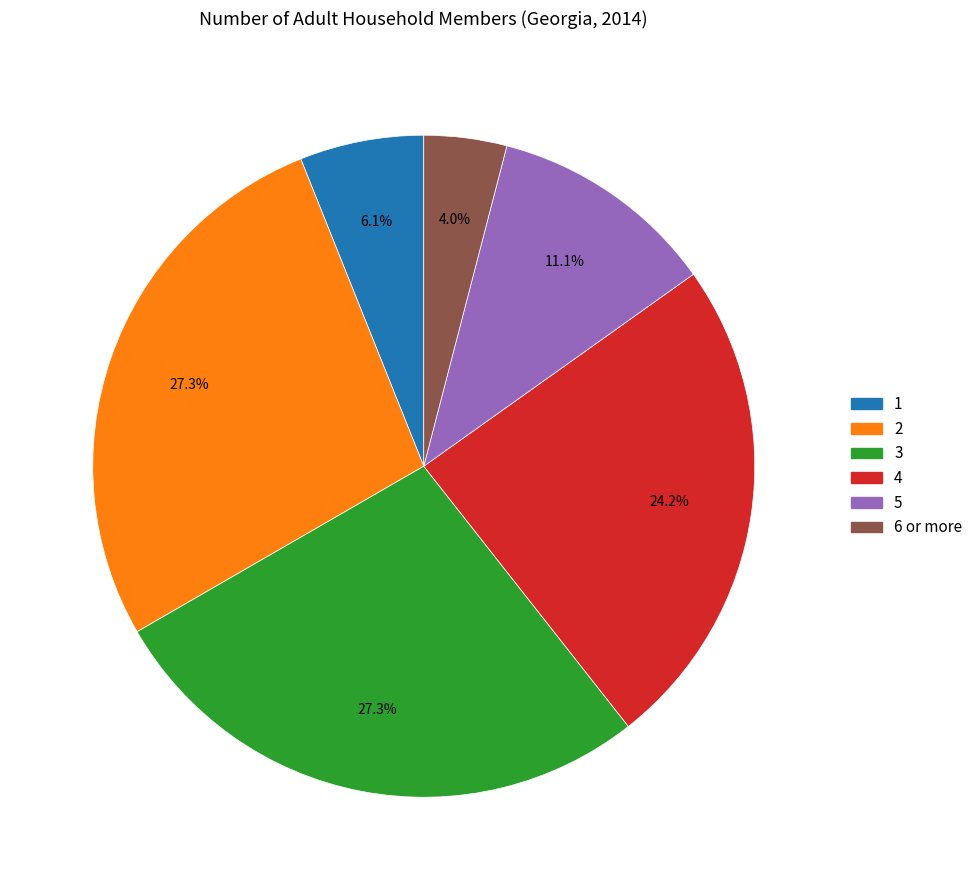

Is there a majority slice in this chart?

No